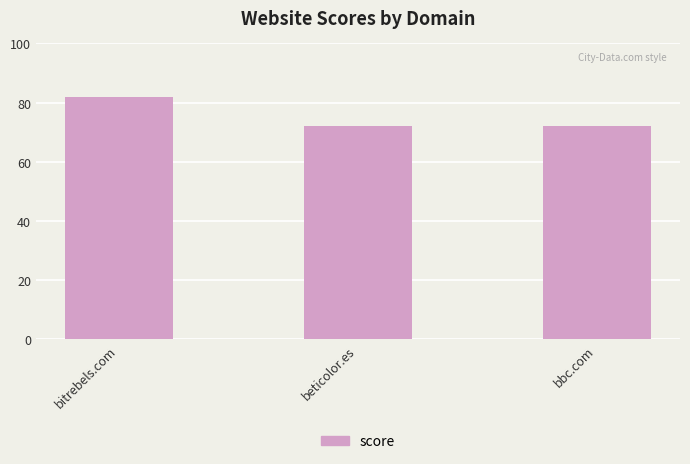

Between bitrebels.com and beticolor.es, which is larger?

bitrebels.com